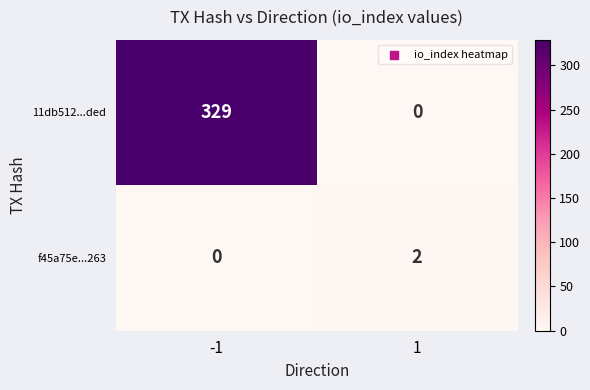

List the series in order of their overall mean, highest first.

11db512...ded, f45a75e...263